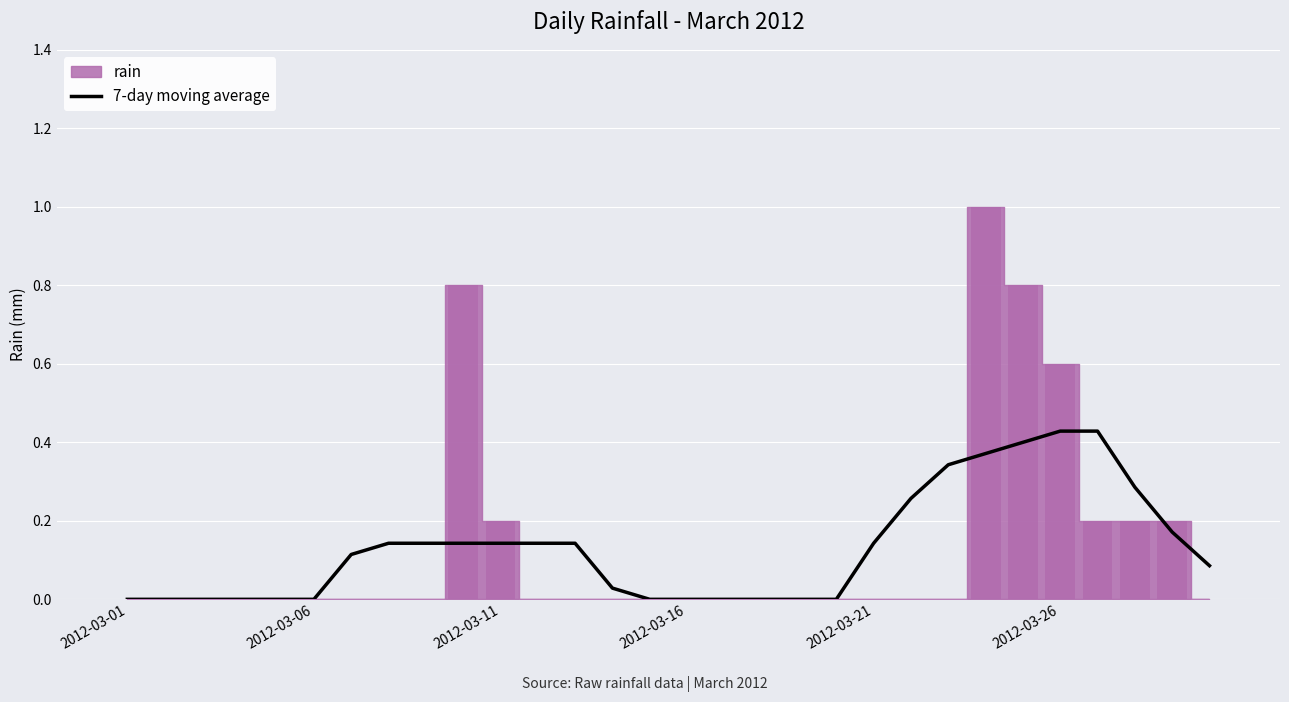

What is the average value?

0.1